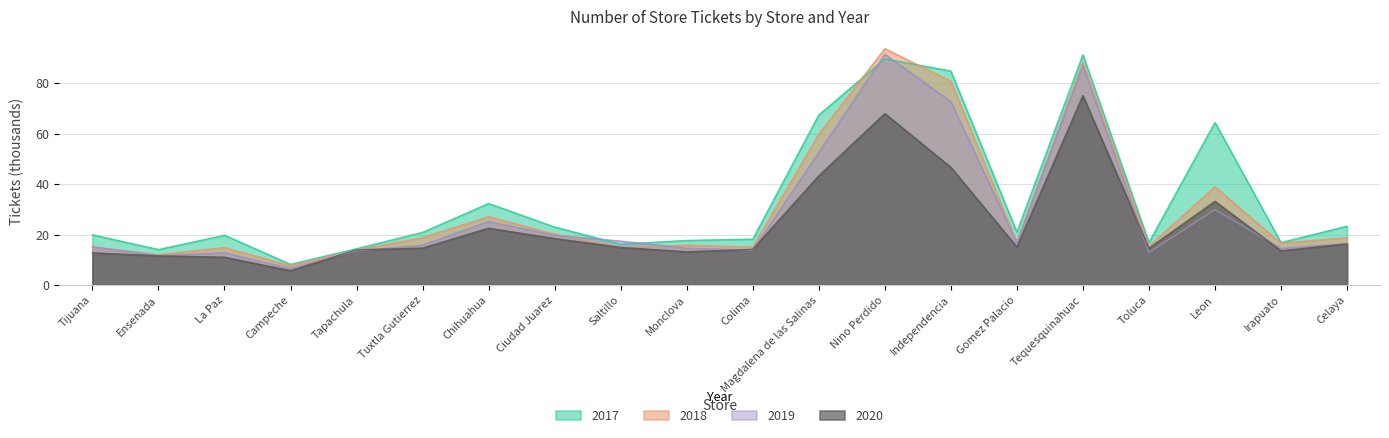

What is the value of the 2018 point at the 16th from the left?

88.4